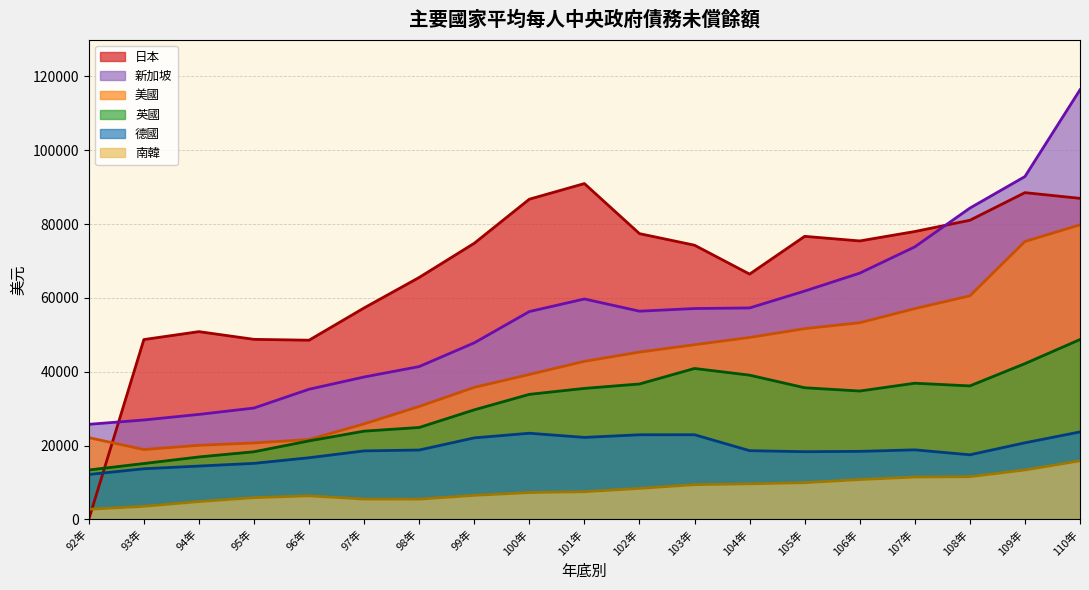

Where does the 英國 series first go above 34786?

101年